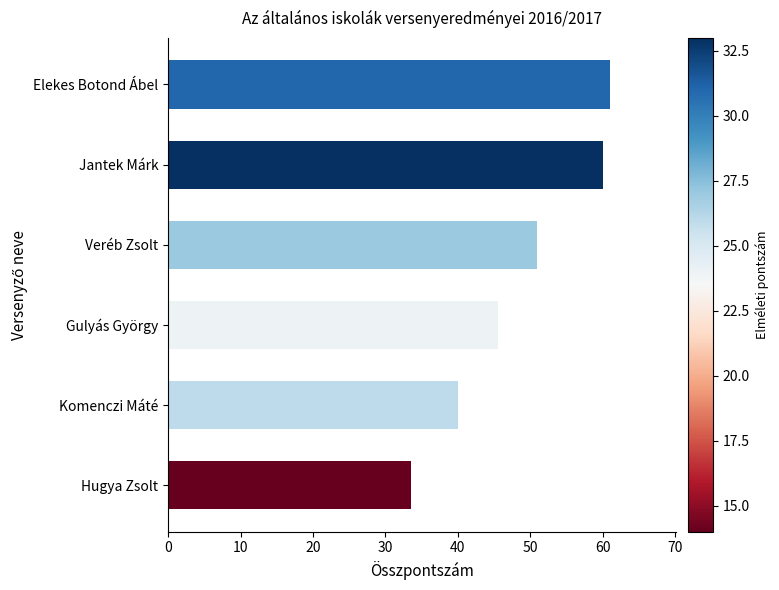

Where is the data nearest to the value 47?

Gulyás György